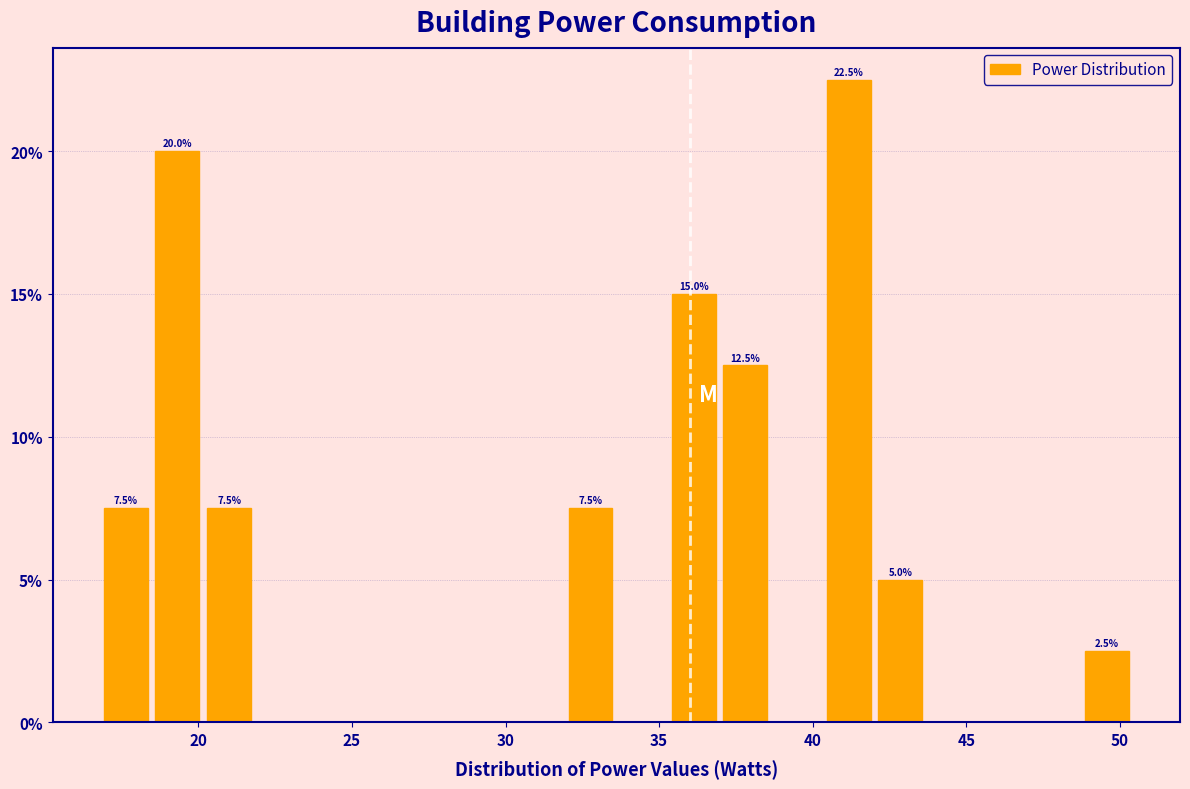

Around what value on the x-axis is the tallest bar? Give the approximate position of its centre, as read against the axis.

41.0